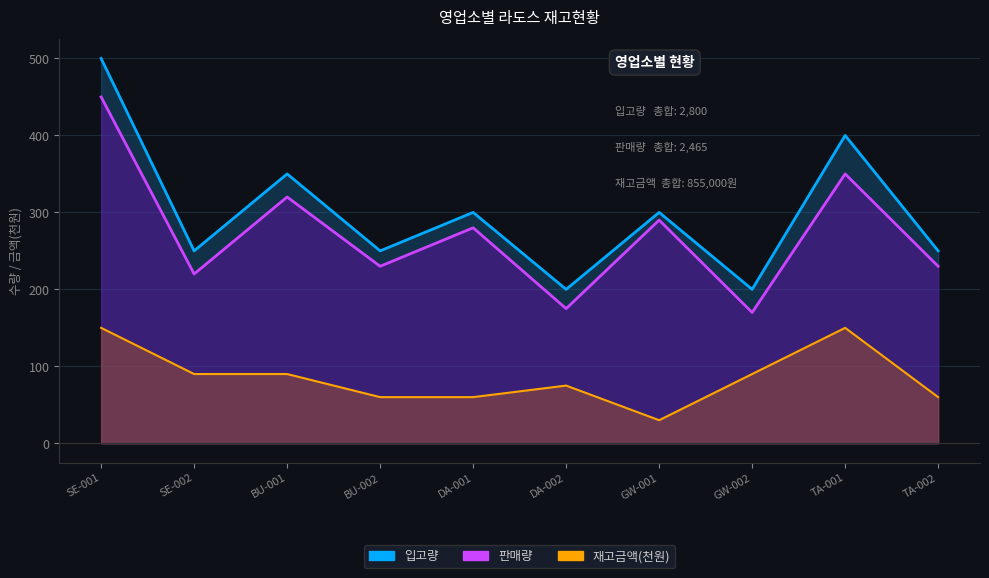

What is the maximum value shown in the chart?

500